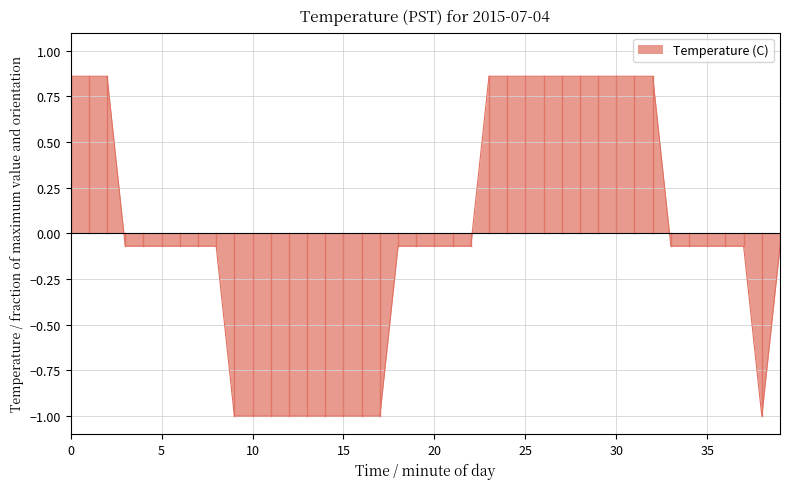

What is the difference between the maximum and second lowest values?

1.9